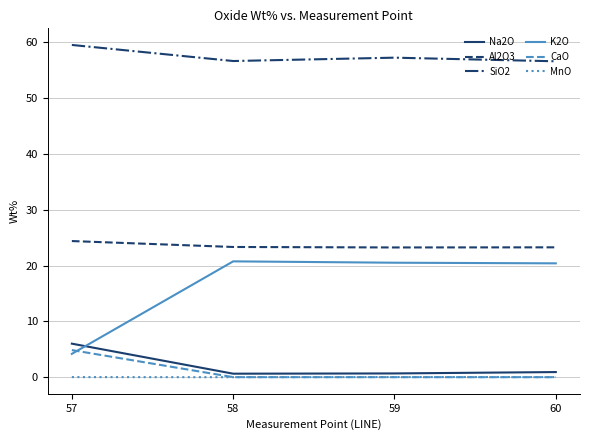

The Na2O series shows 0.9 at 60. True or false?

True